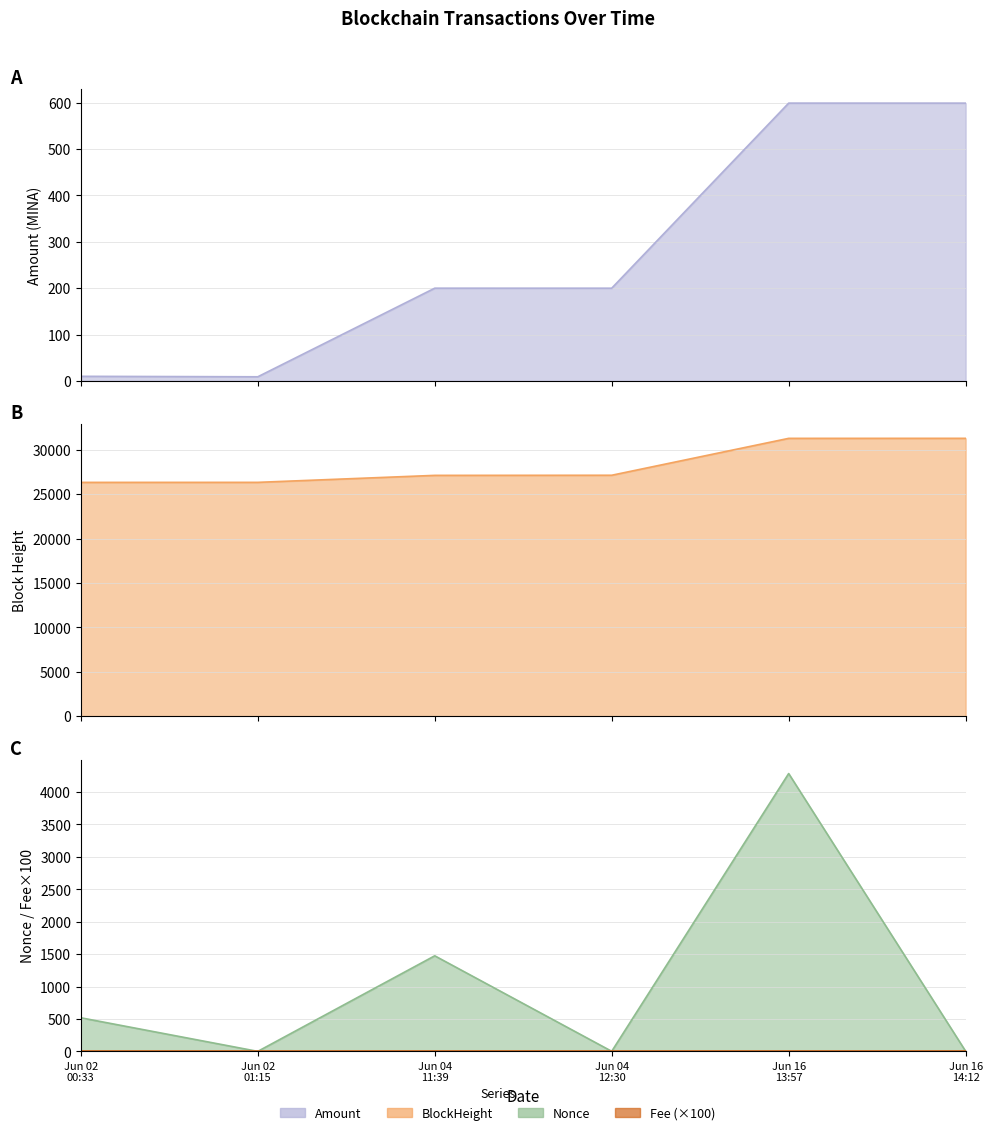

What is the difference between the Amount values at Jun 04 12:30 and Jun 16 13:57?

399.0